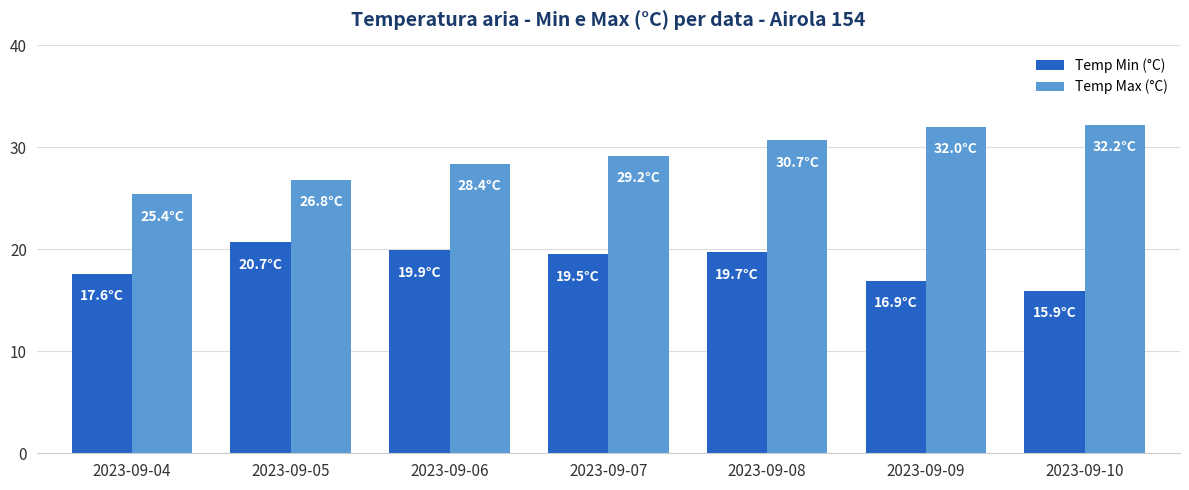

Reading right to left, transcribe all the data shown in this chart.

Temp Min (°C): 2023-09-10=15.9	2023-09-09=16.9	2023-09-08=19.7	2023-09-07=19.5	2023-09-06=19.9	2023-09-05=20.7	2023-09-04=17.6
Temp Max (°C): 2023-09-10=32.2	2023-09-09=32.0	2023-09-08=30.7	2023-09-07=29.2	2023-09-06=28.4	2023-09-05=26.8	2023-09-04=25.4